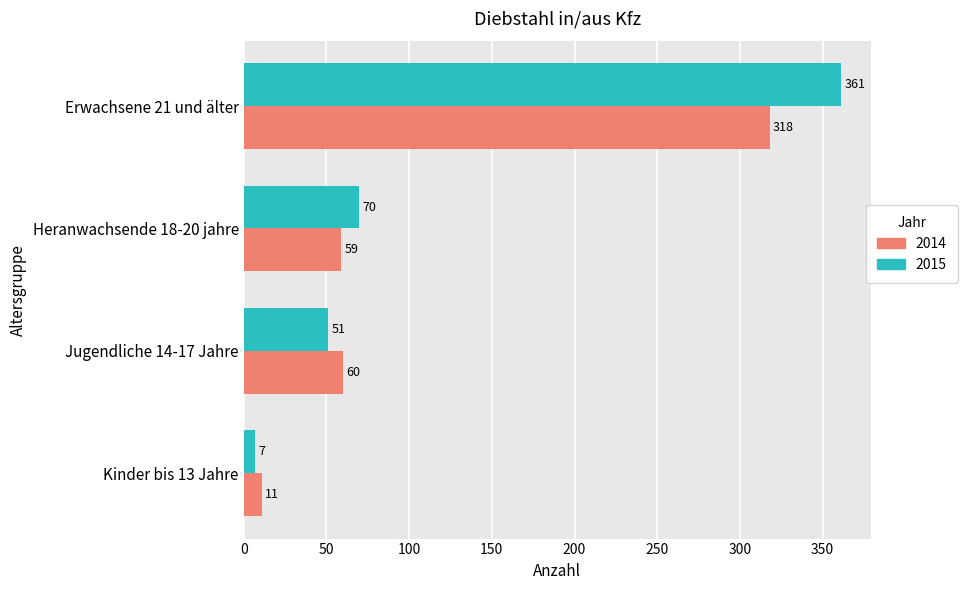

What is the approximate value of 2015 at Jugendliche 14-17 Jahre?

51